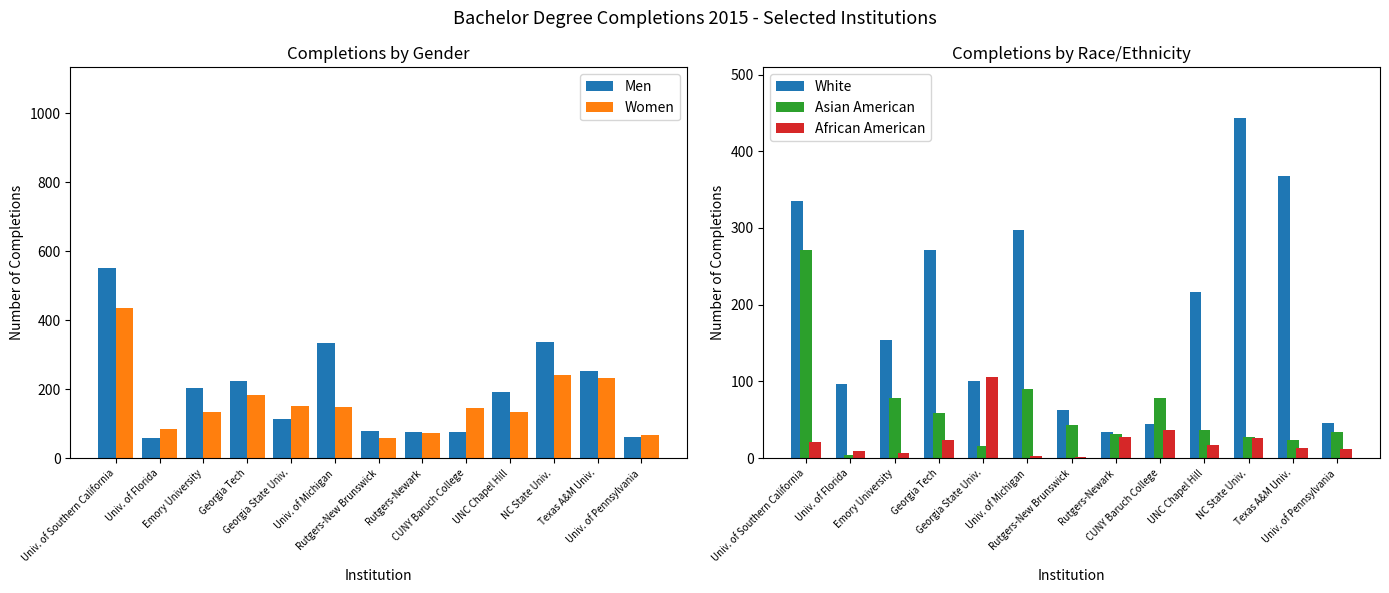

How many values in the African American series exceed 17?

6